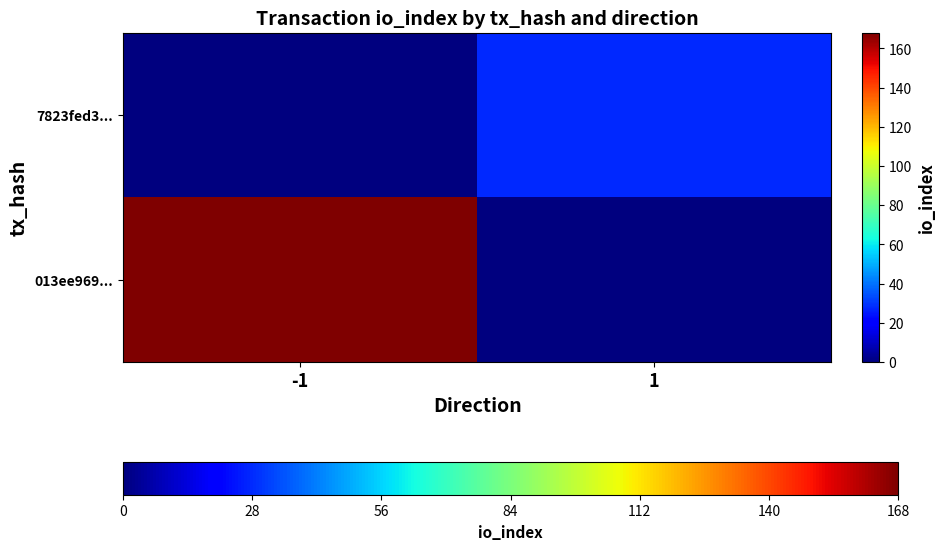

What is the total value across all series at 1?

28